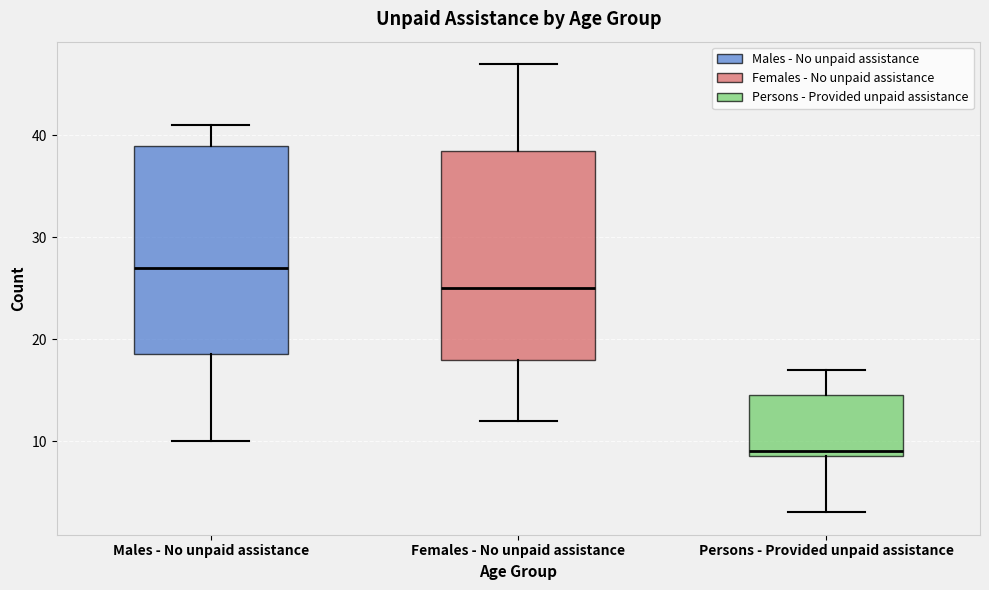

Which box has the lowest median line?

Persons - Provided unpaid assistance